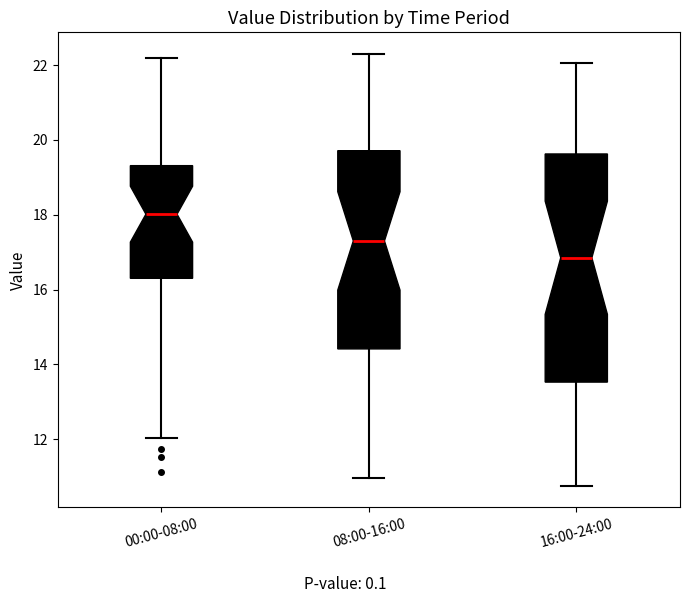

Which box is the tallest, from its lower edge to its upper edge?

16:00-24:00